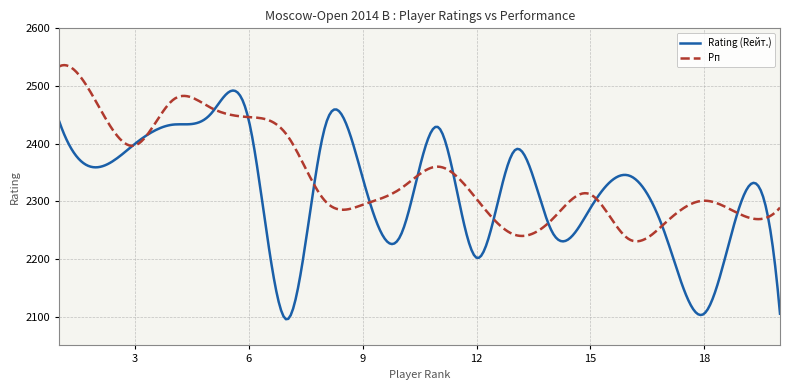

What is the maximum value shown in the chart?

2536.2